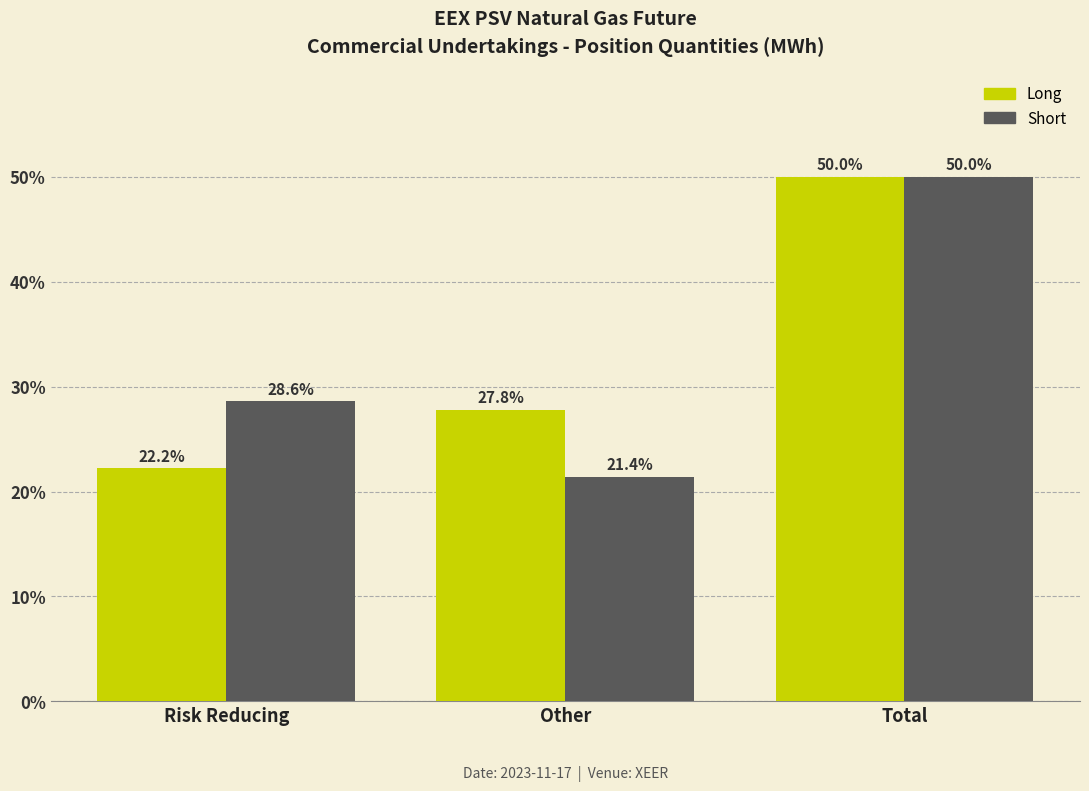

Reading left to right, list all the values displayed in this chart.

Long: Risk Reducing=22.2	Other=27.8	Total=50.0
Short: Risk Reducing=28.6	Other=21.4	Total=50.0